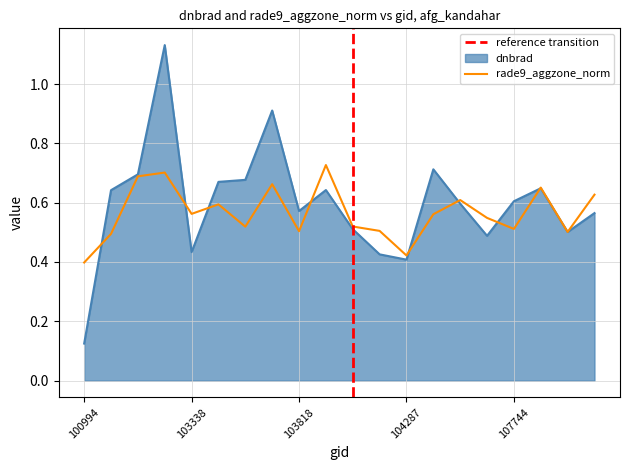

Which category has the highest value across all series?

102980